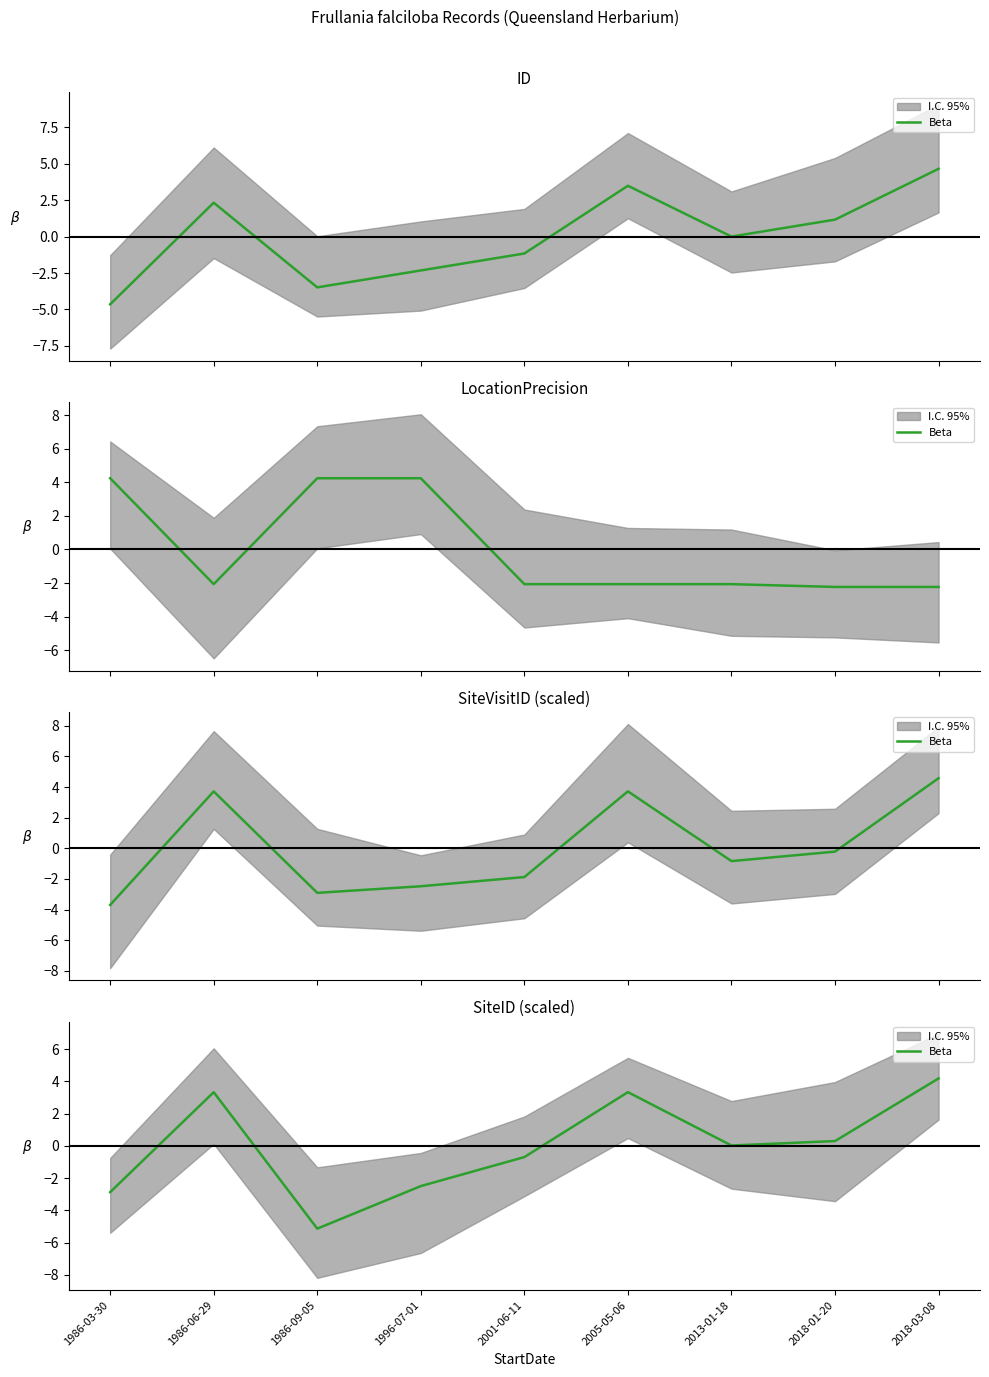

What value does the data have at 1986-03-30?

-2.9